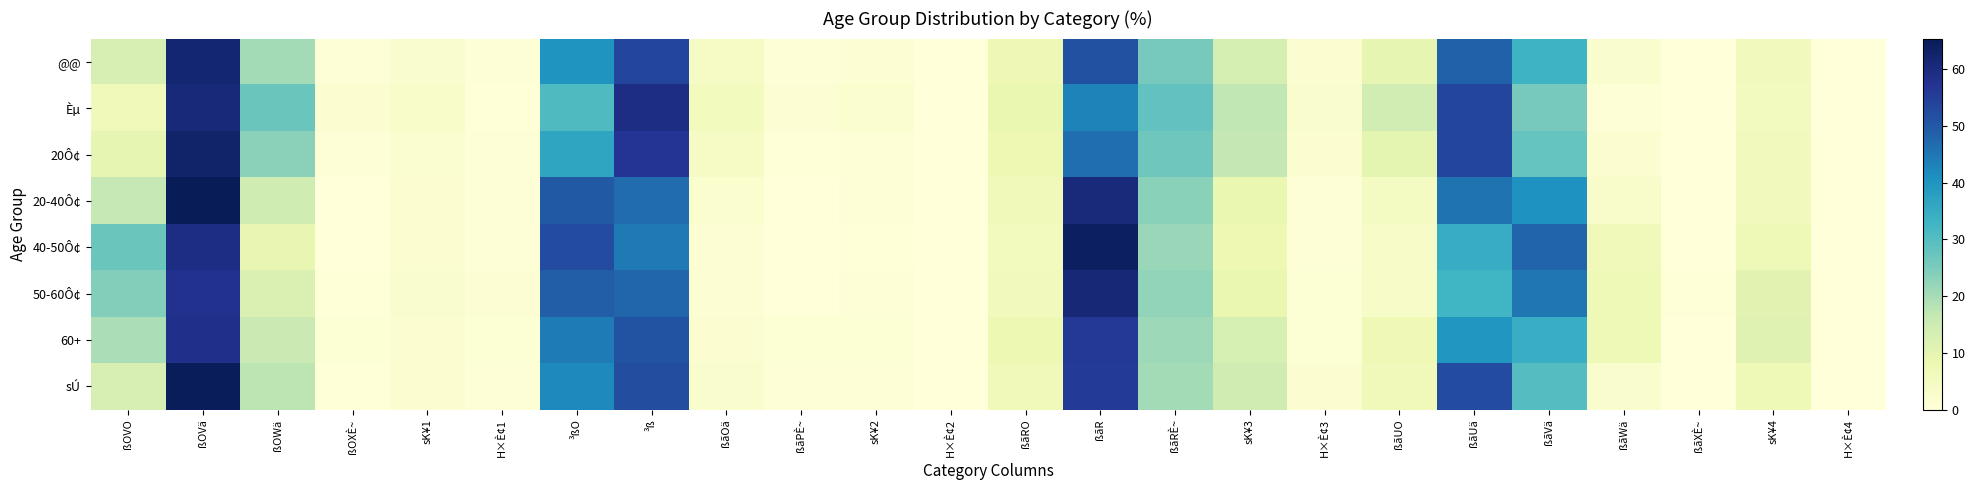

How many series are shown in this chart?

8